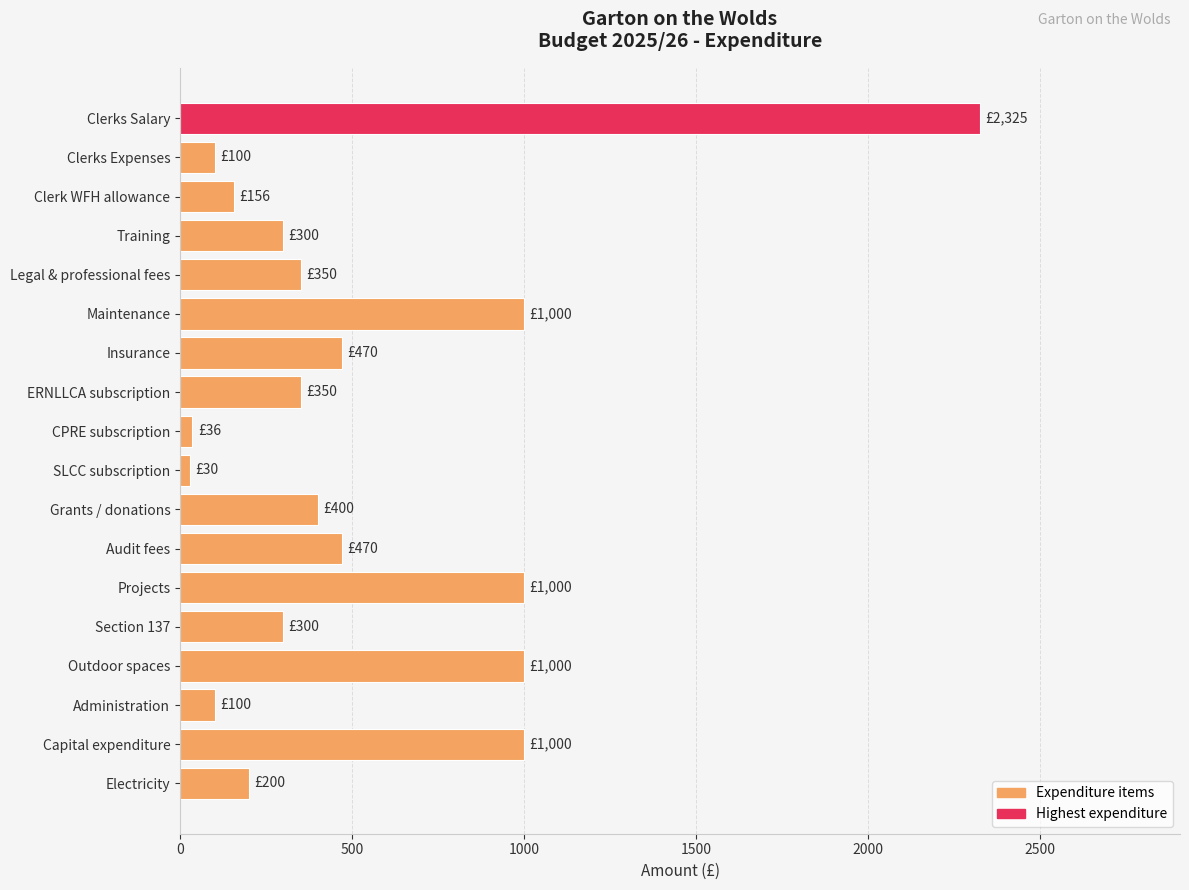

How many bars are there in total?

18